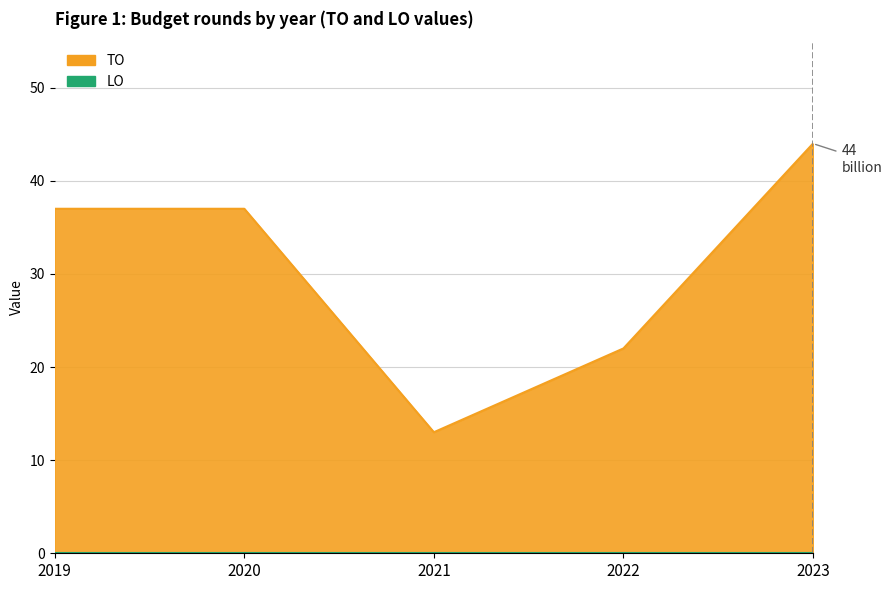

List the labels in order of value, largest first.

2023, 2019, 2020, 2022, 2021